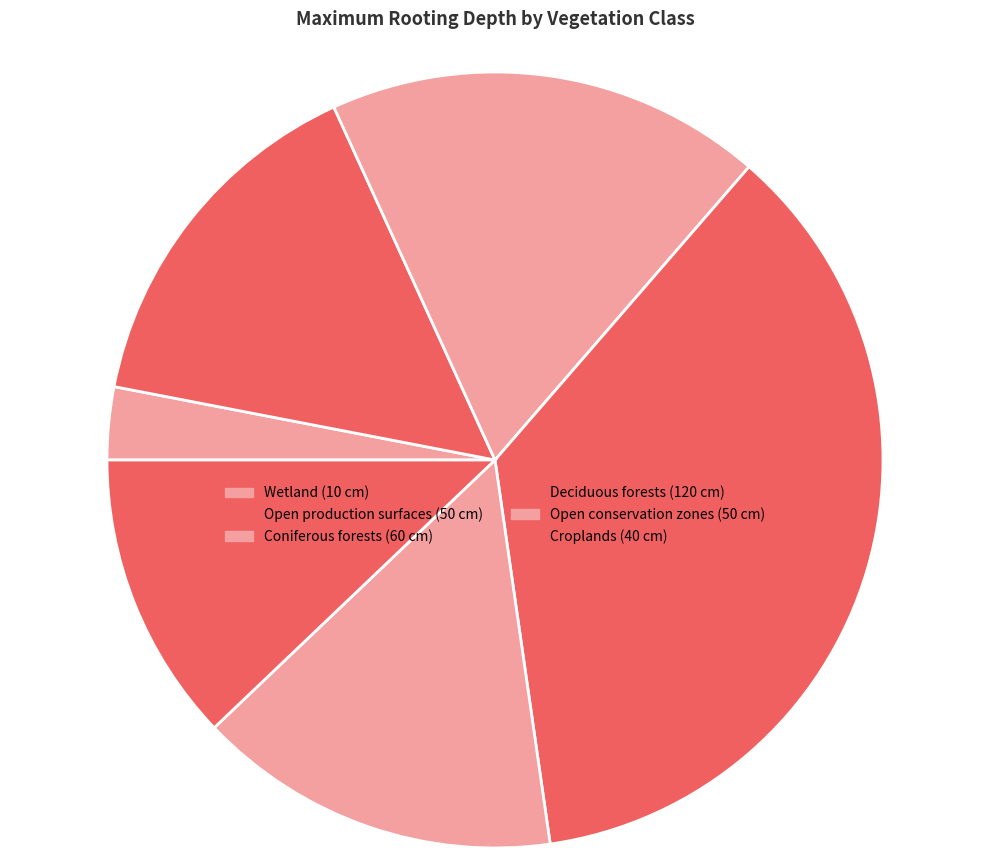

What percentage is the Open production surfaces slice, to the nearest percent?

15%